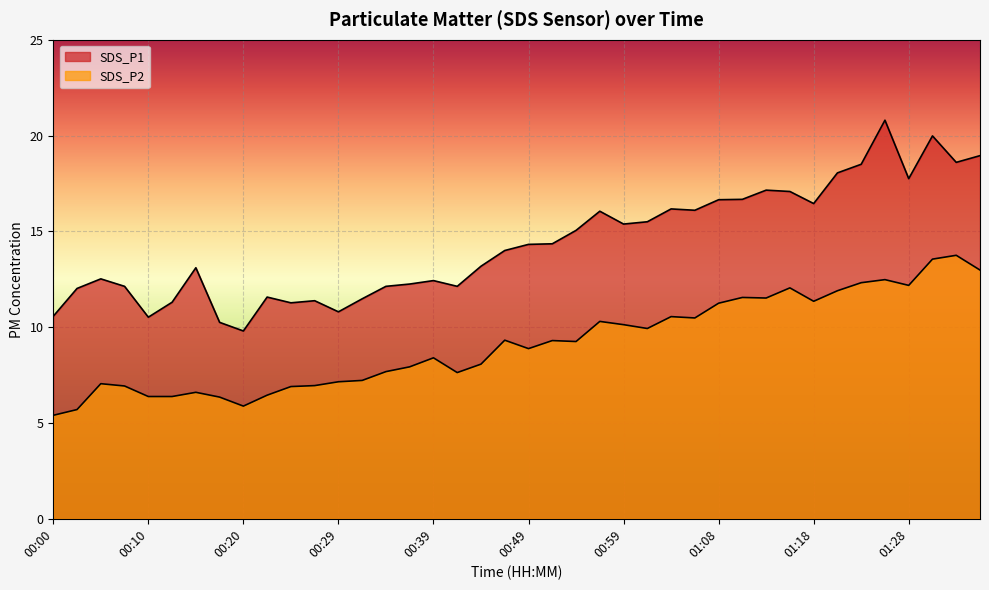

What is the average value of the SDS_P2 series?

9.2